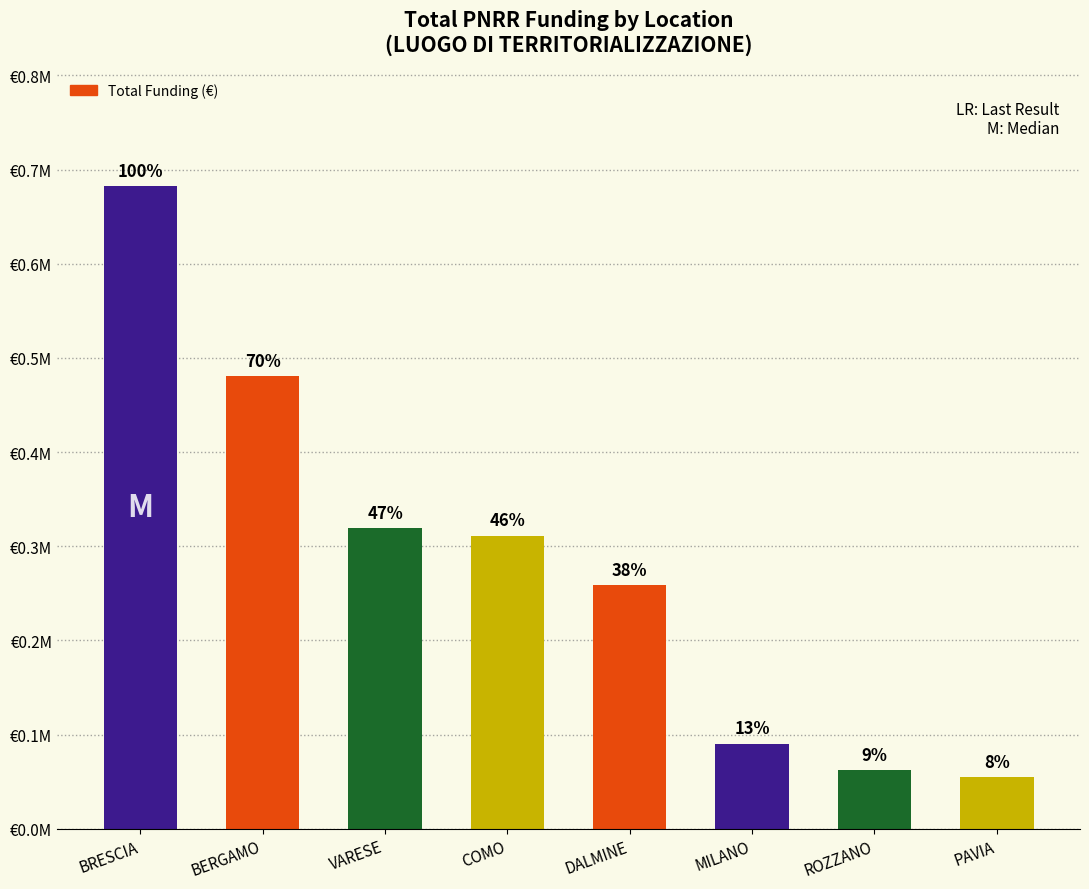

True or false: the data shows 480788.9 at BERGAMO.

True